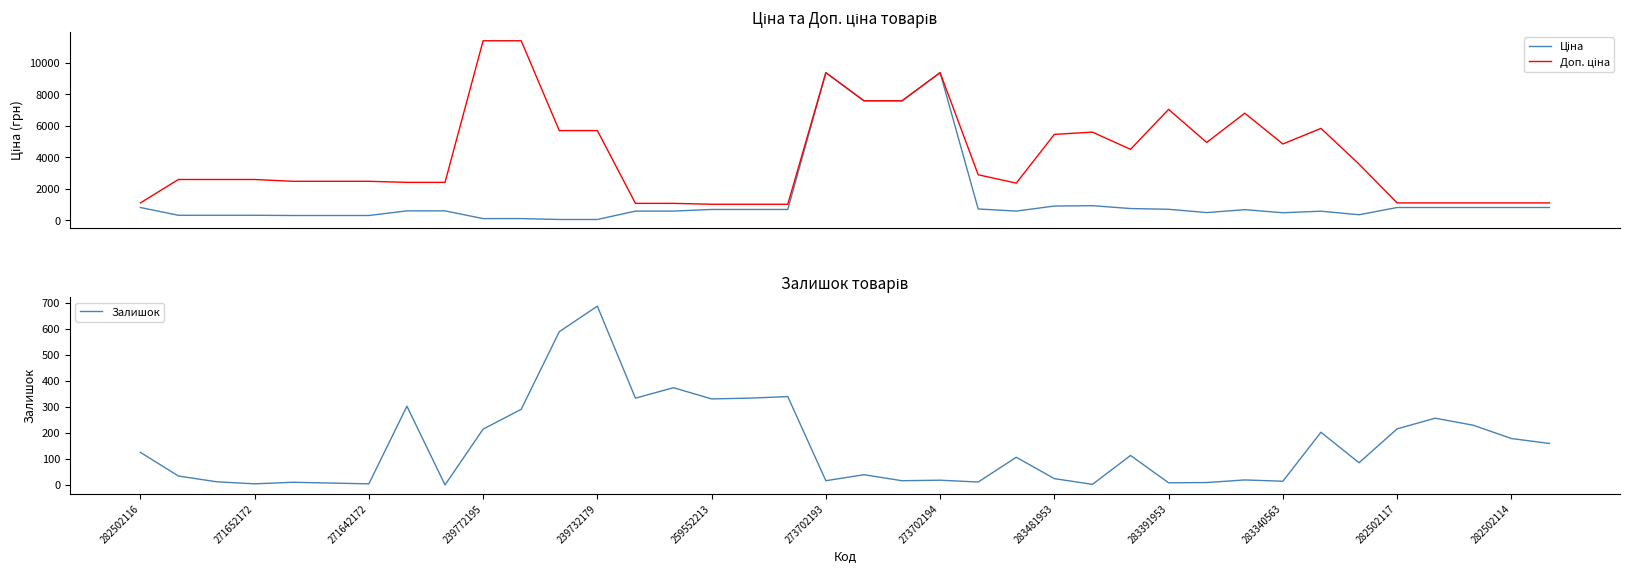

What is the highest value of the Залишок series?

686